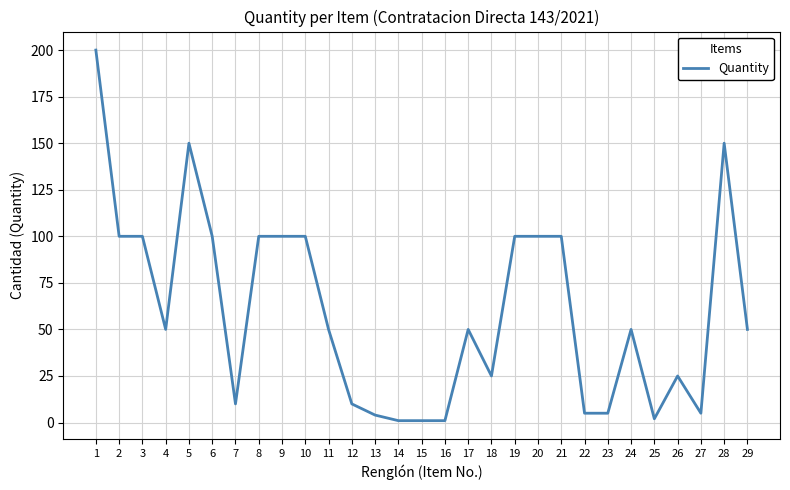

What is the change in value from 10 to 16?

-99